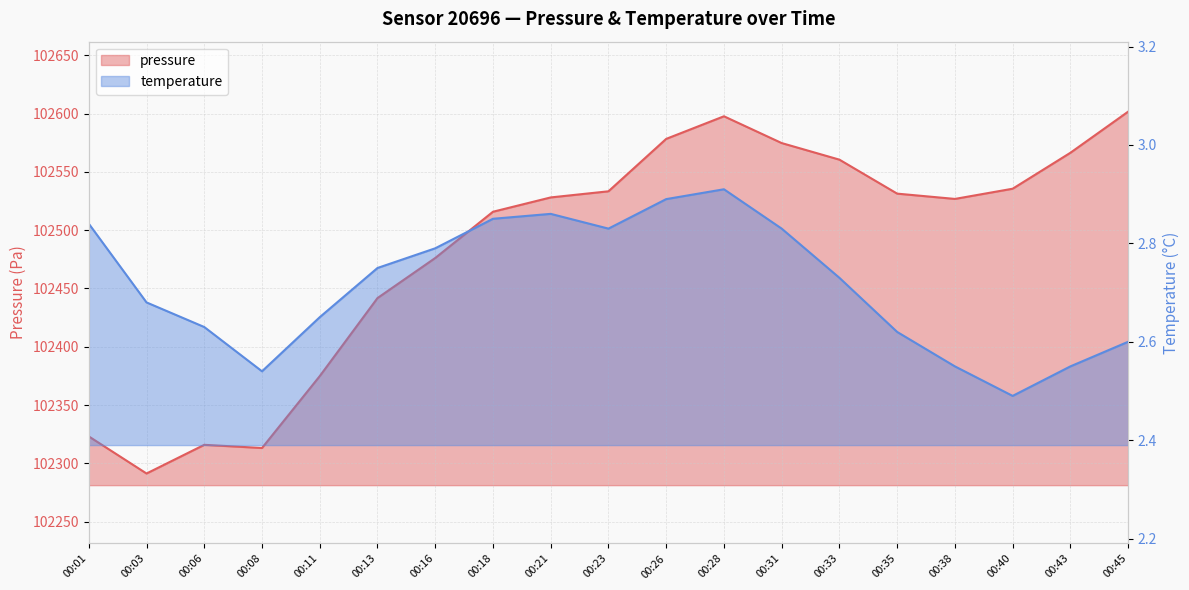

What is the sum of the pressure values at 00:38 and 00:28?

205124.4